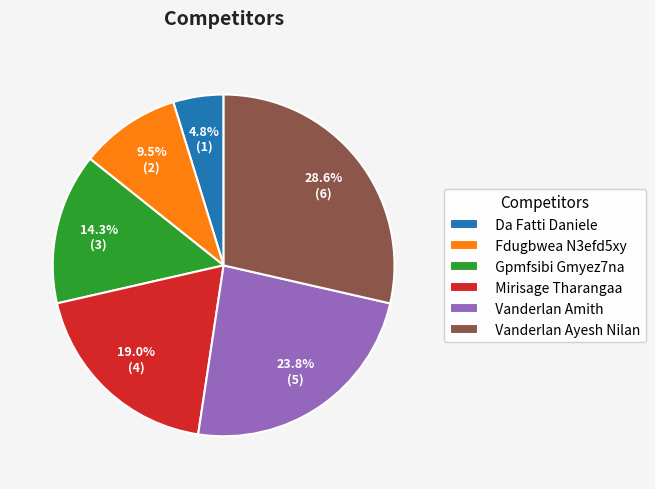

How many segments does this pie chart have?

6